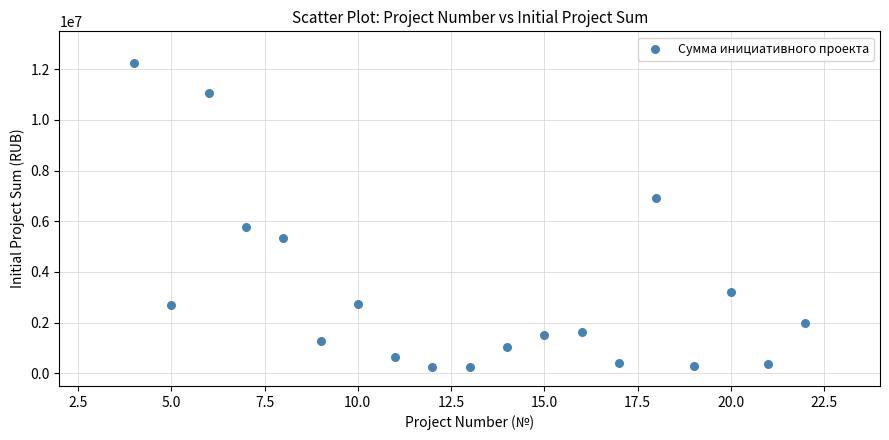

What is the range of X values (max minus min)?

18